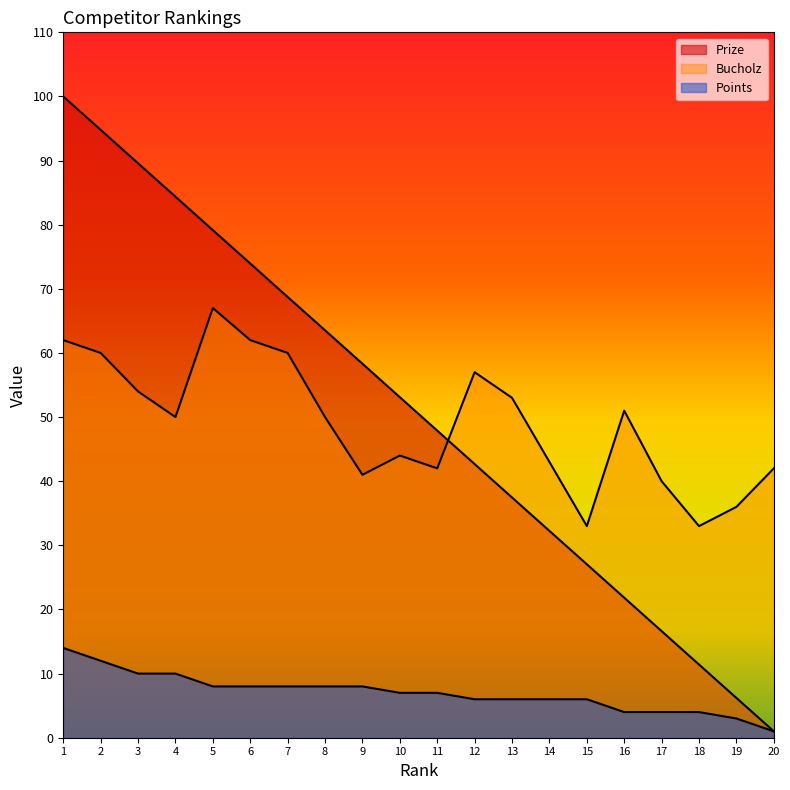

Which label corresponds to the smallest value in the chart?

20